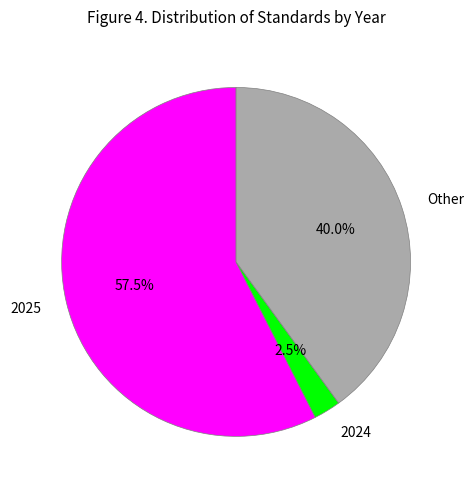

Is there a majority slice in this chart?

Yes